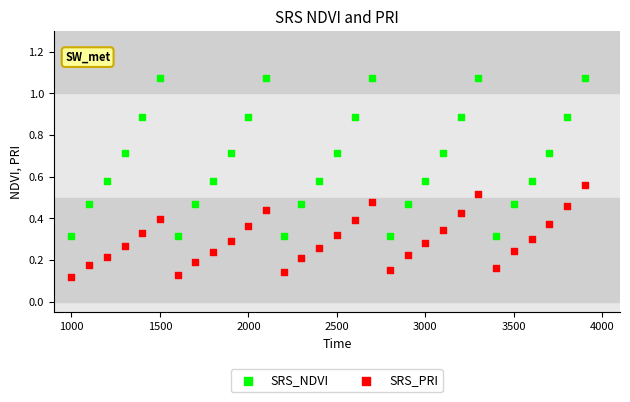

Which series contains the highest Y value?

SRS_NDVI